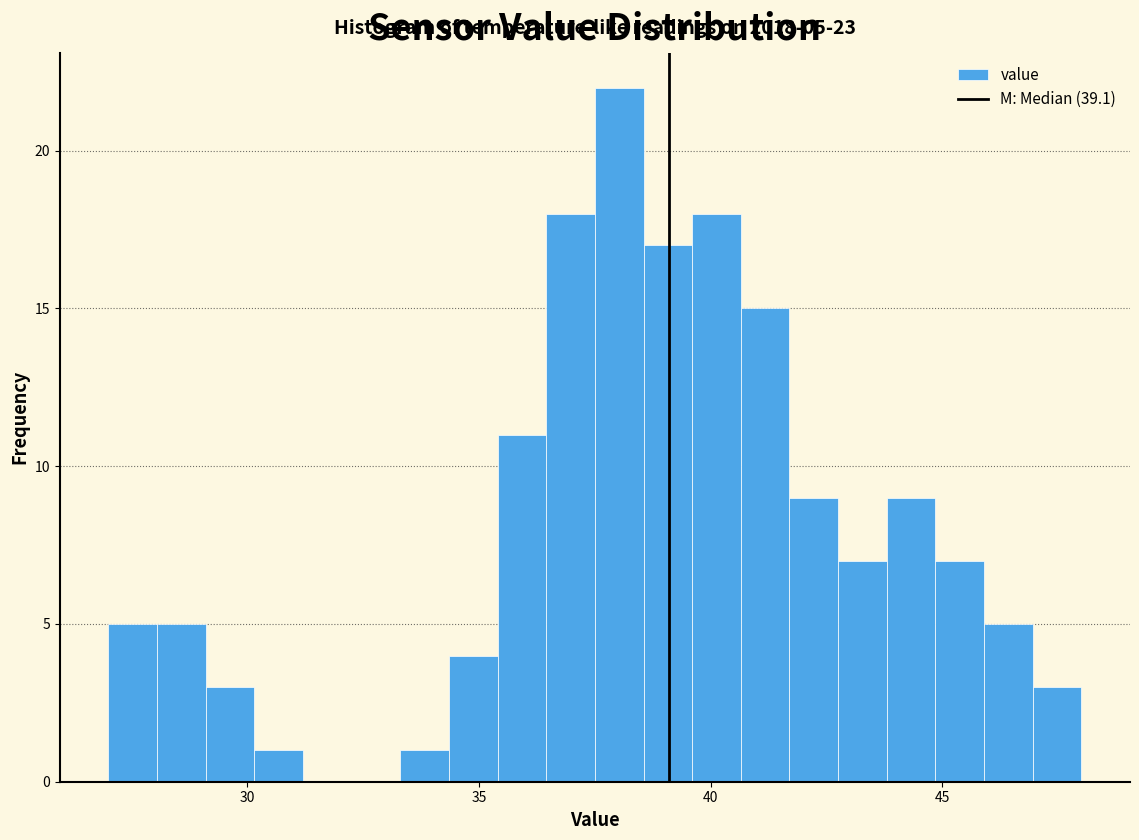

Around what value on the x-axis is the tallest bar? Give the approximate position of its centre, as read against the axis.

38.0